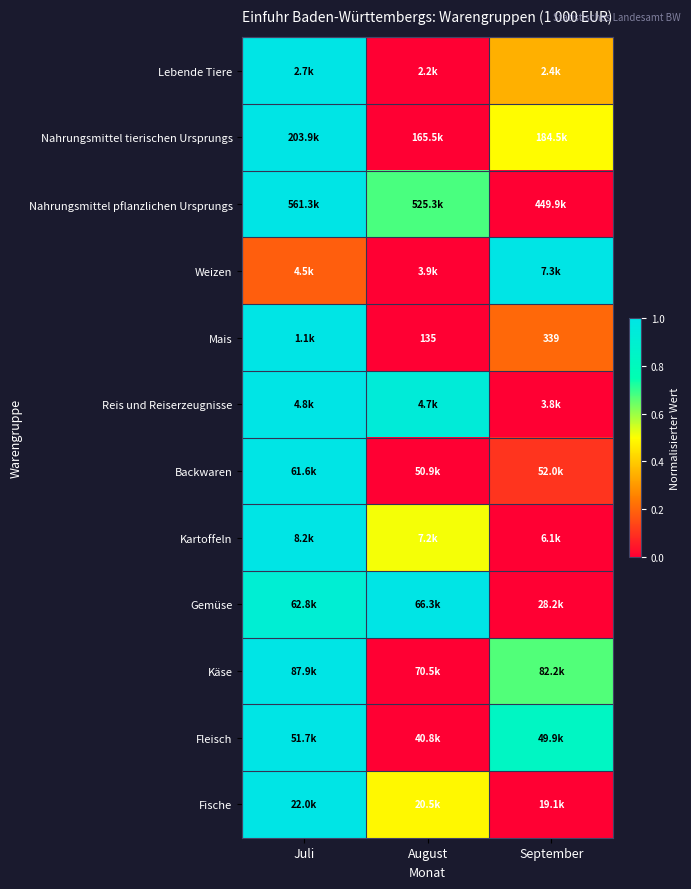

What value does the Fleisch series have at September?

0.8